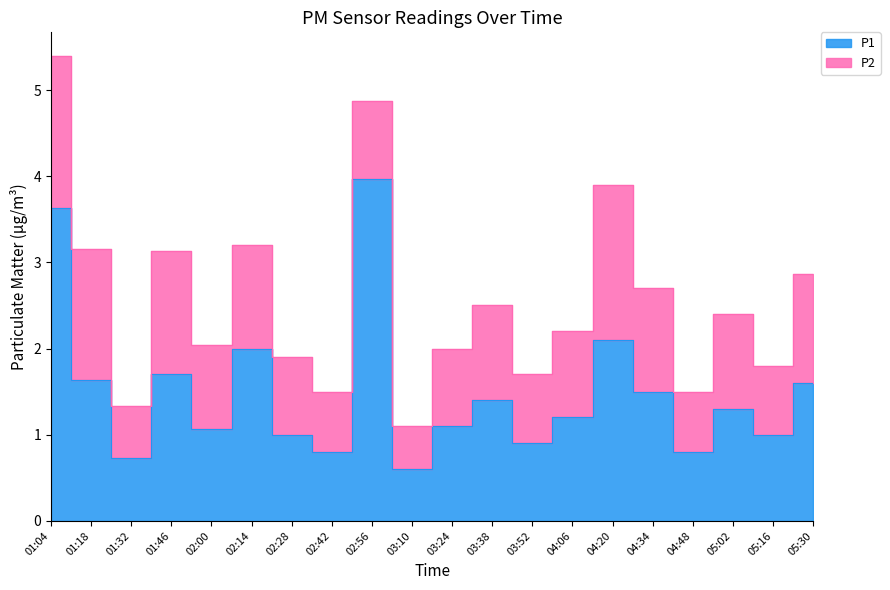

Reading left to right, what are all the values shown in this chart?

3.6	1.6	0.7	1.7	1.1	2.0	1.0	0.8	4.0	0.6	1.1	1.4	0.9	1.2	2.1	1.5	0.8	1.3	1.0	1.6